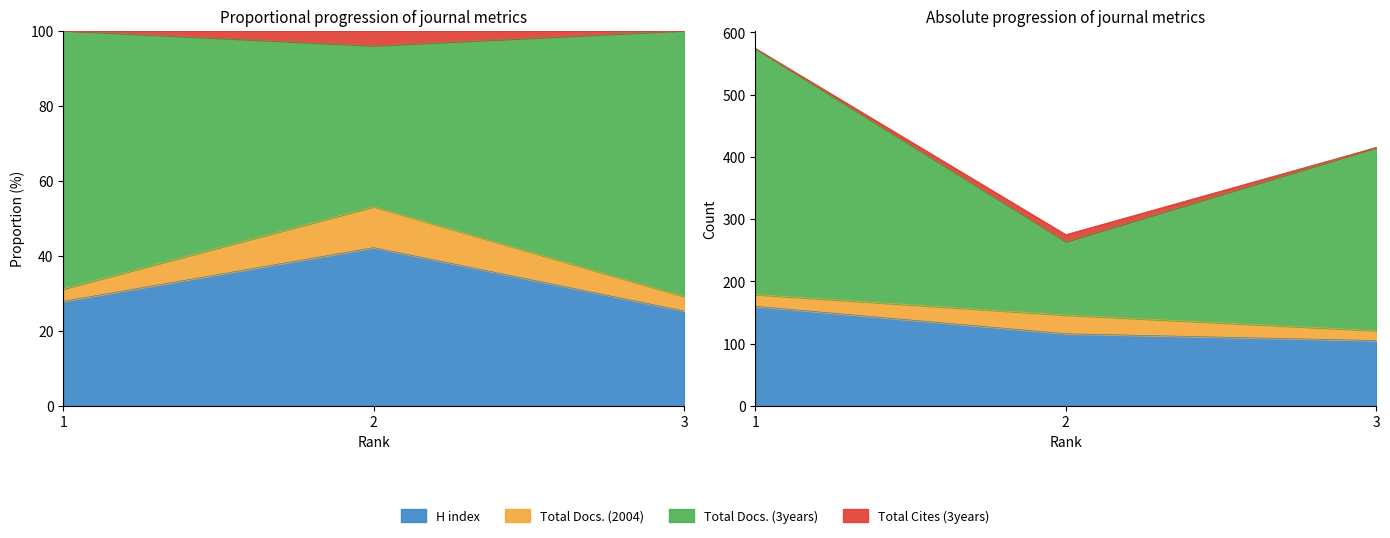

The value of Total Cites (3years) at 2 is 136.6. True or false?

False